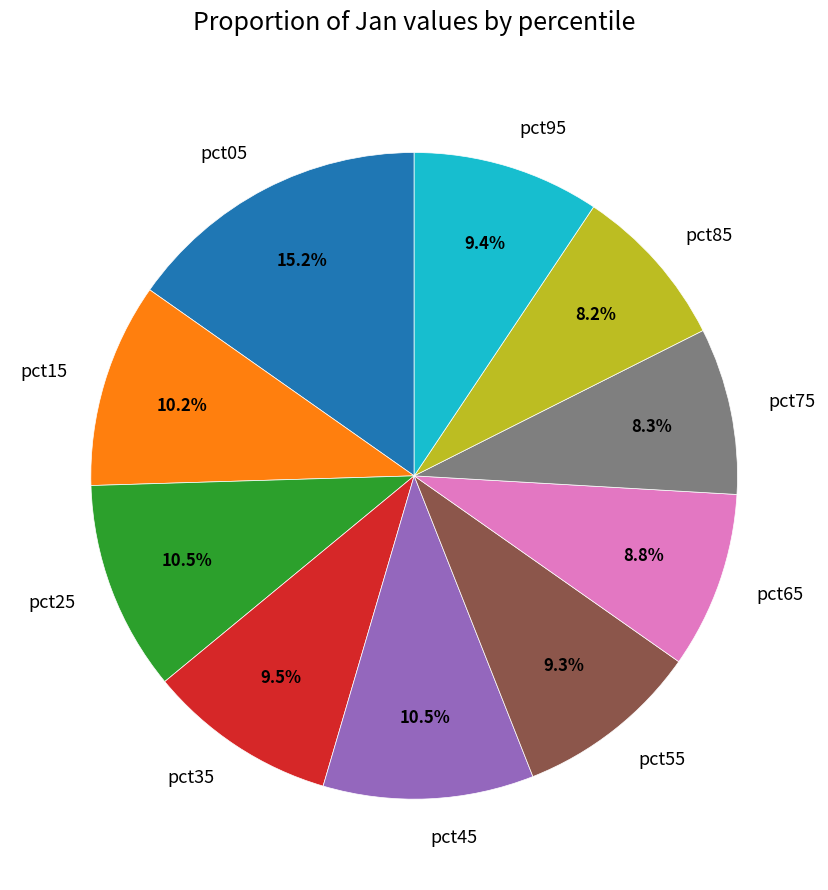

To the nearest percent, what is the average slice percentage?

10%